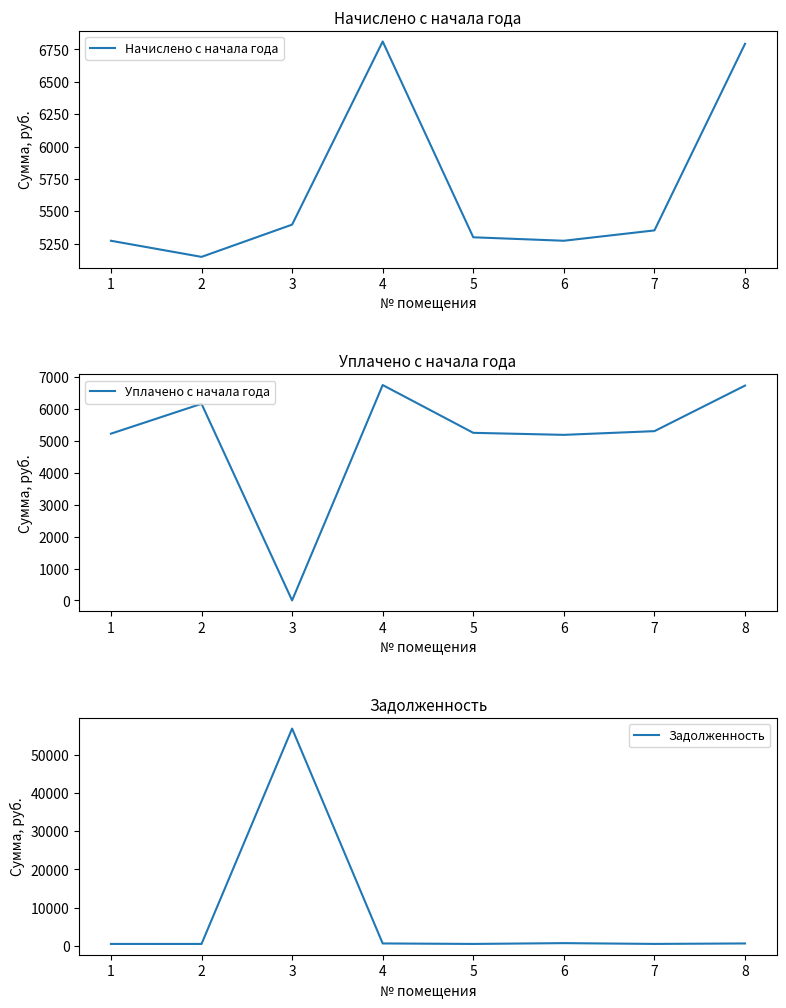

The value of Задолженность at 6 is 649.2. True or false?

True